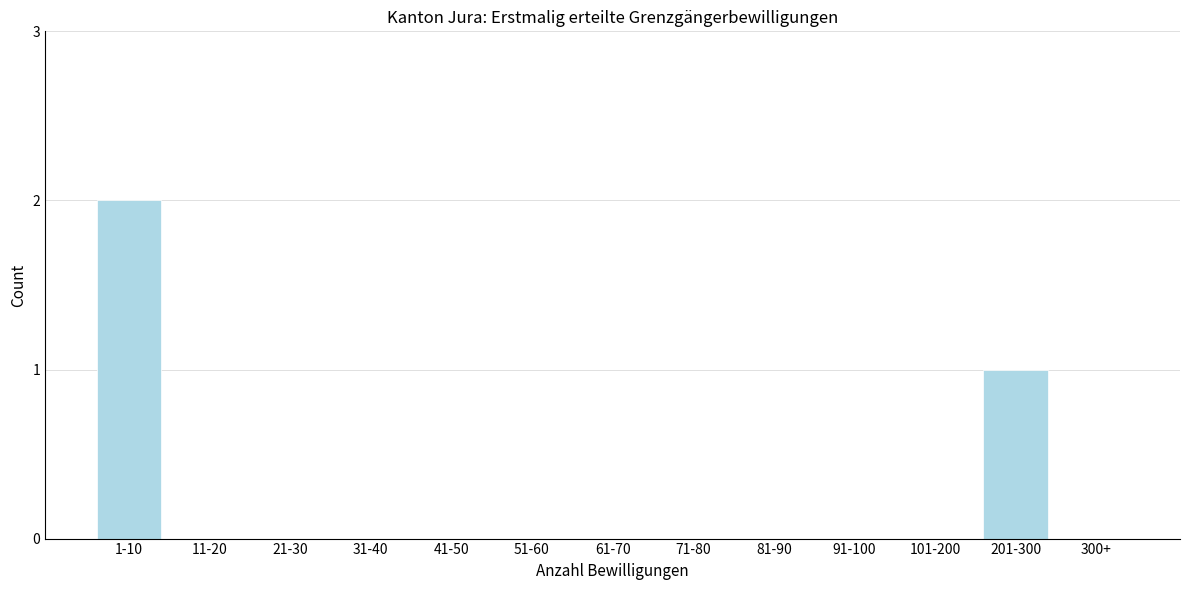

Reading left to right, list all the values displayed in this chart.

1-10=2	11-20=0	21-30=0	31-40=0	41-50=0	51-60=0	61-70=0	71-80=0	81-90=0	91-100=0	101-200=0	201-300=1	300+=0